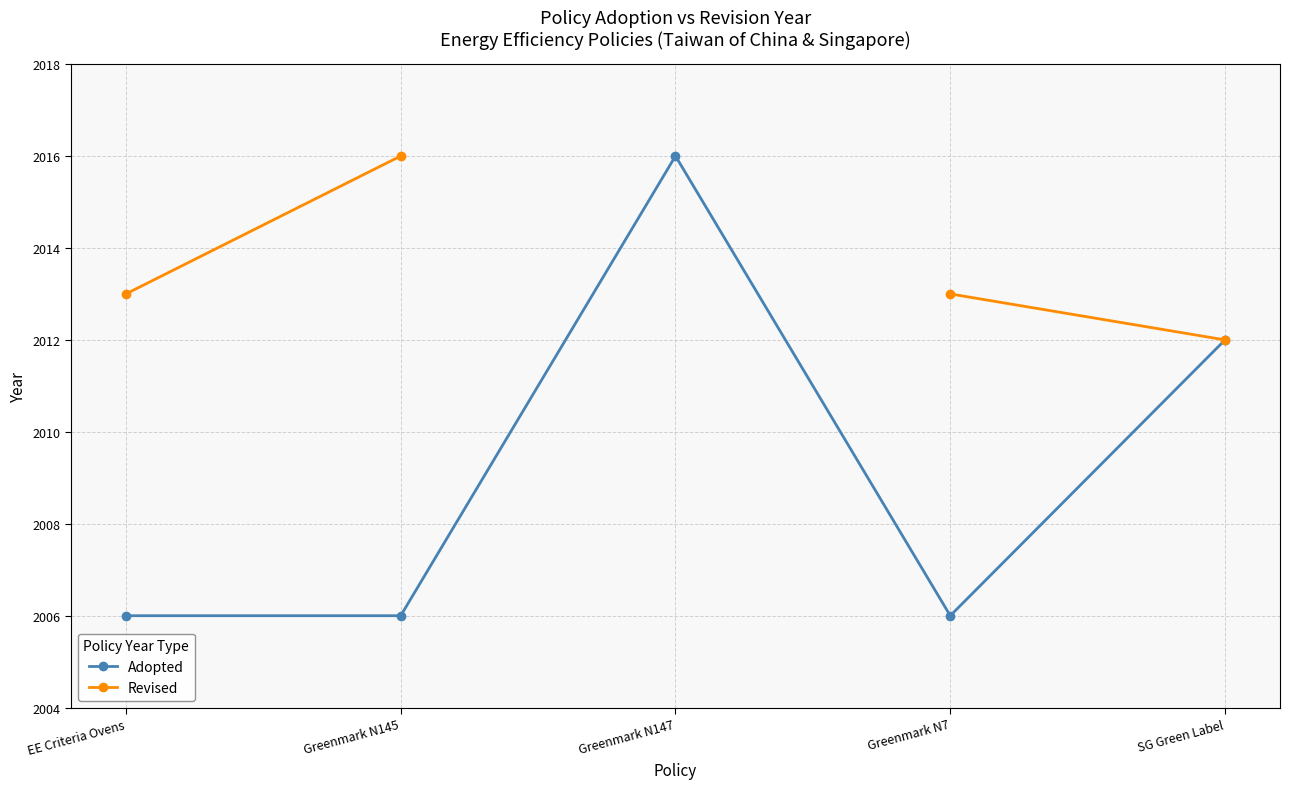

What is the spread (max minus min) of values at Greenmark N7?

7.0